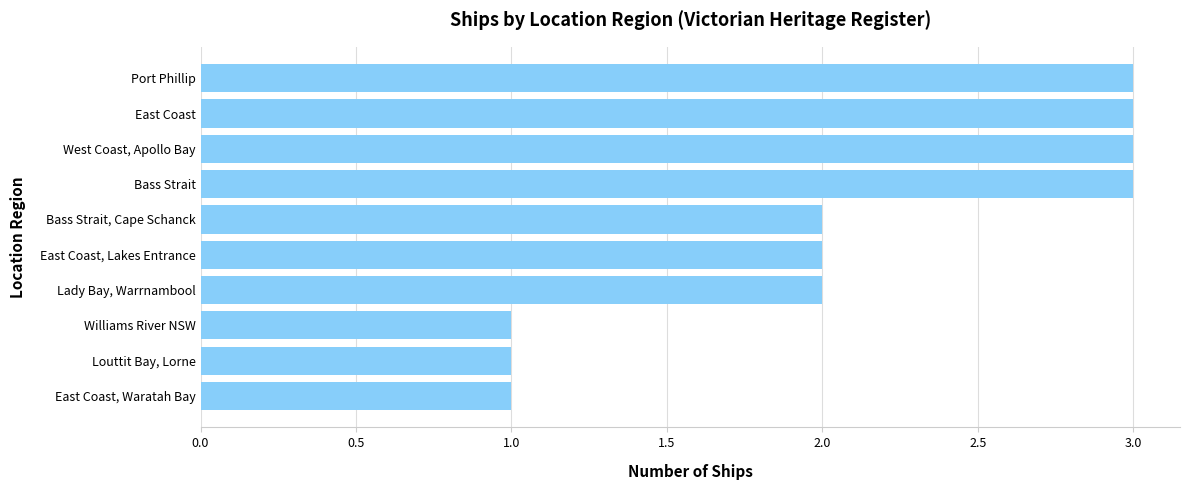

Is it true that the value at West Coast, Apollo Bay is 4?

False